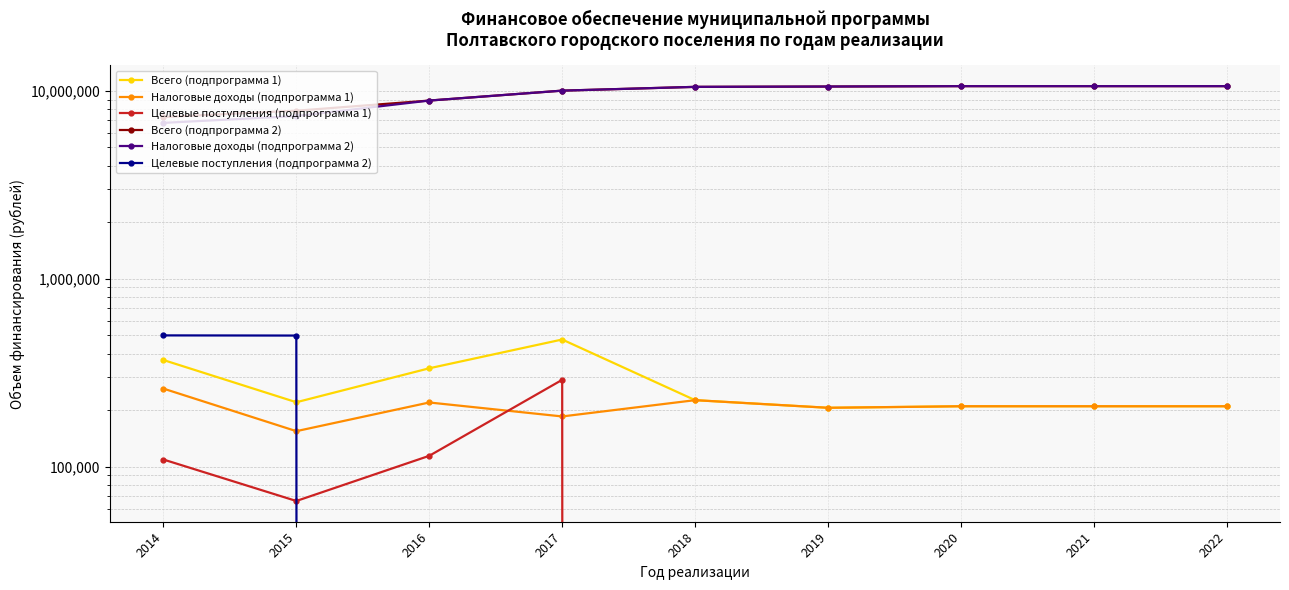

At which category is the sum across all series the highest?

2020